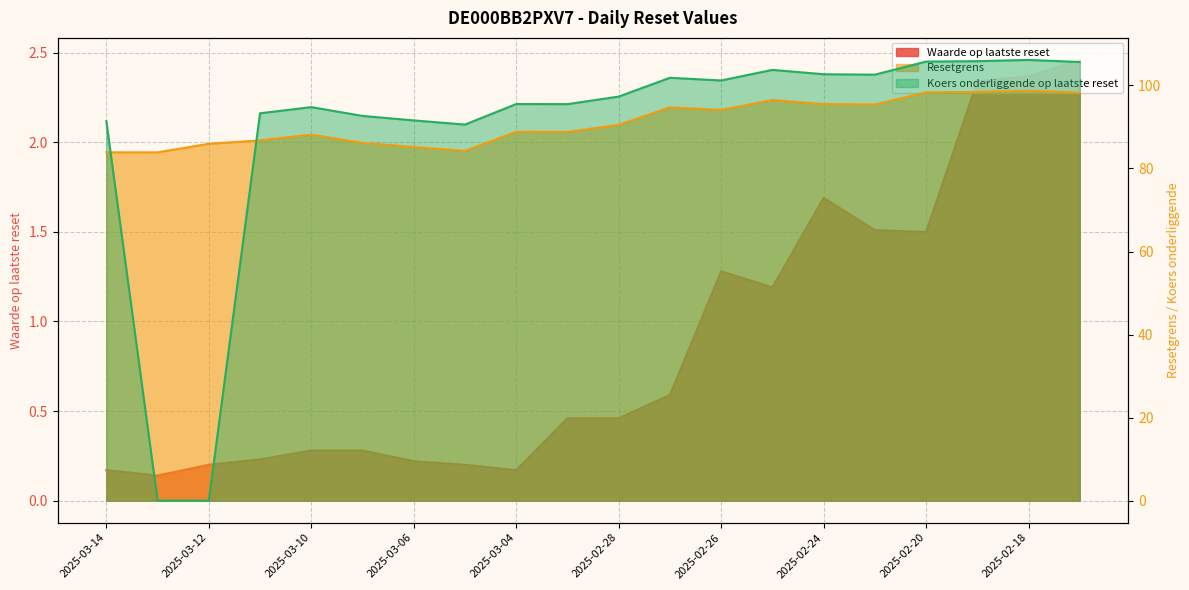

Reading right to left, extract all data points from this chart.

Waarde op laatste reset: 2025-02-17=2.5	2025-02-18=2.4	2025-02-19=2.3	2025-02-20=1.5	2025-02-21=1.5	2025-02-24=1.7	2025-02-25=1.2	2025-02-26=1.3	2025-02-27=0.6	2025-02-28=0.5	2025-03-03=0.5	2025-03-04=0.2	2025-03-05=0.2	2025-03-06=0.2	2025-03-07=0.3	2025-03-10=0.3	2025-03-11=0.2	2025-03-12=0.2	2025-03-13=0.1	2025-03-14=0.2
Resetgrens: 2025-02-17=98.3	2025-02-18=98.7	2025-02-19=98.4	2025-02-20=98.3	2025-02-21=95.4	2025-02-24=95.5	2025-02-25=96.5	2025-02-26=94.1	2025-02-27=94.7	2025-02-28=90.5	2025-03-03=88.8	2025-03-04=88.8	2025-03-05=84.2	2025-03-06=85.2	2025-03-07=86.2	2025-03-10=88.1	2025-03-11=86.8	2025-03-12=86.0	2025-03-13=83.9	2025-03-14=83.9
Koers onderliggende op laatste reset: 2025-02-17=105.7	2025-02-18=106.2	2025-02-19=105.8	2025-02-20=105.8	2025-02-21=102.6	2025-02-24=102.7	2025-02-25=103.8	2025-02-26=101.2	2025-02-27=101.8	2025-02-28=97.3	2025-03-03=95.5	2025-03-04=95.5	2025-03-05=90.6	2025-03-06=91.6	2025-03-07=92.7	2025-03-10=94.8	2025-03-11=93.3	2025-03-12=0.0	2025-03-13=0.0	2025-03-14=91.4